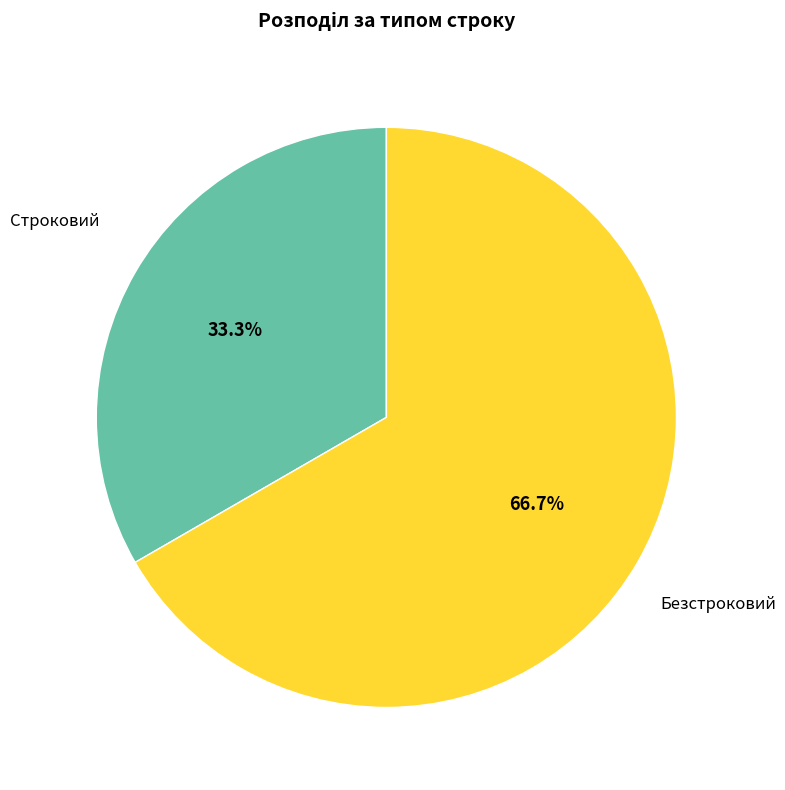

To the nearest percent, what is the difference between the largest and smallest slice percentages?

33%